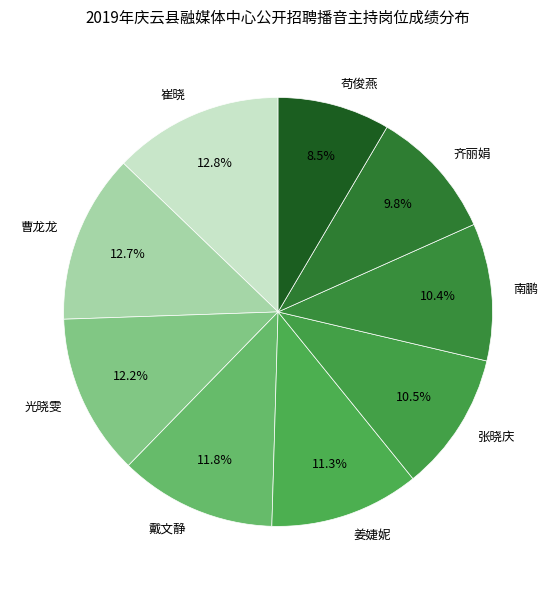

What percentage is the 戴文静 slice, to the nearest percent?

12%